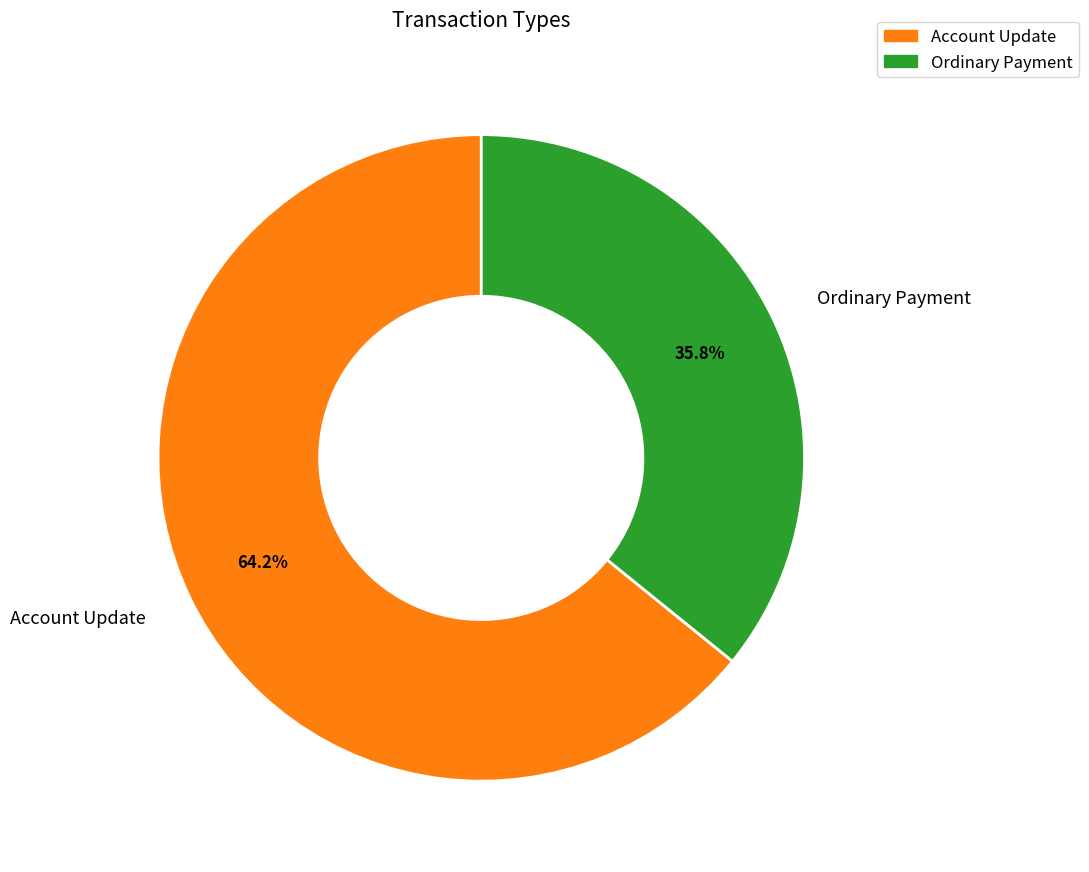

The Account Update slice represents 64% of the pie. True or false?

True